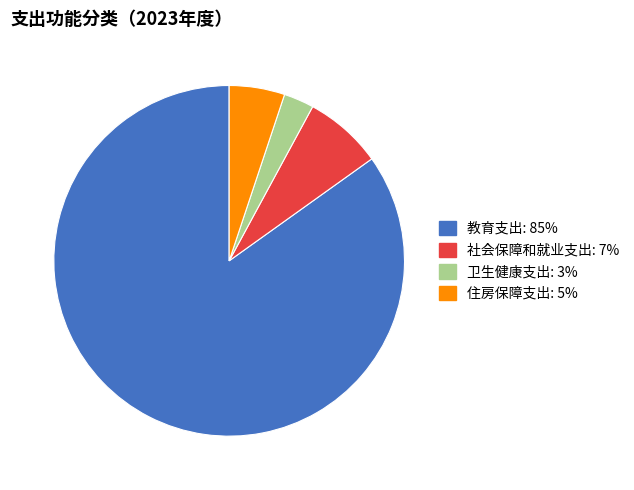

Count the number of slices in the pie.

4